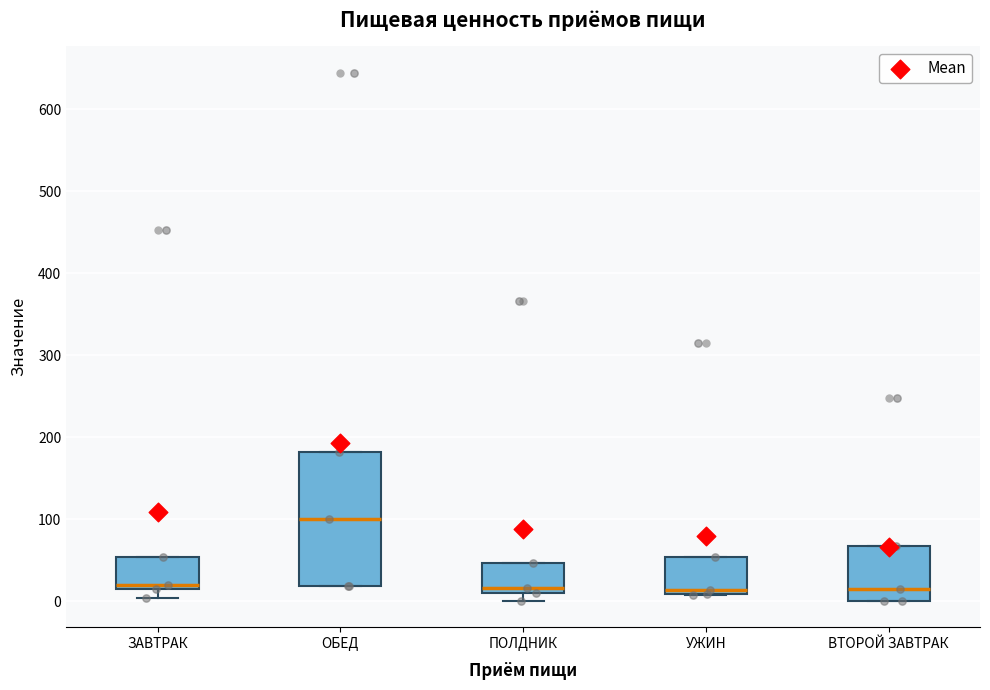

Which box is the tallest, from its lower edge to its upper edge?

ОБЕД